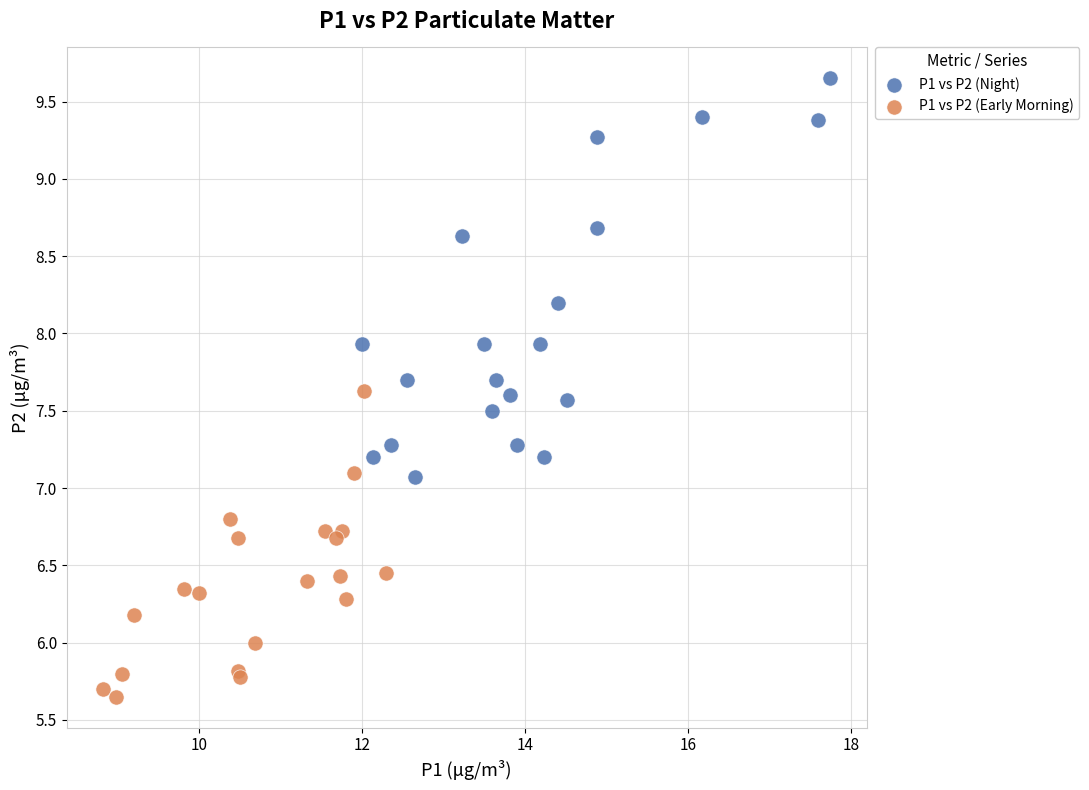

Which series has the largest Y range (max minus min)?

P1 vs P2 (Night)